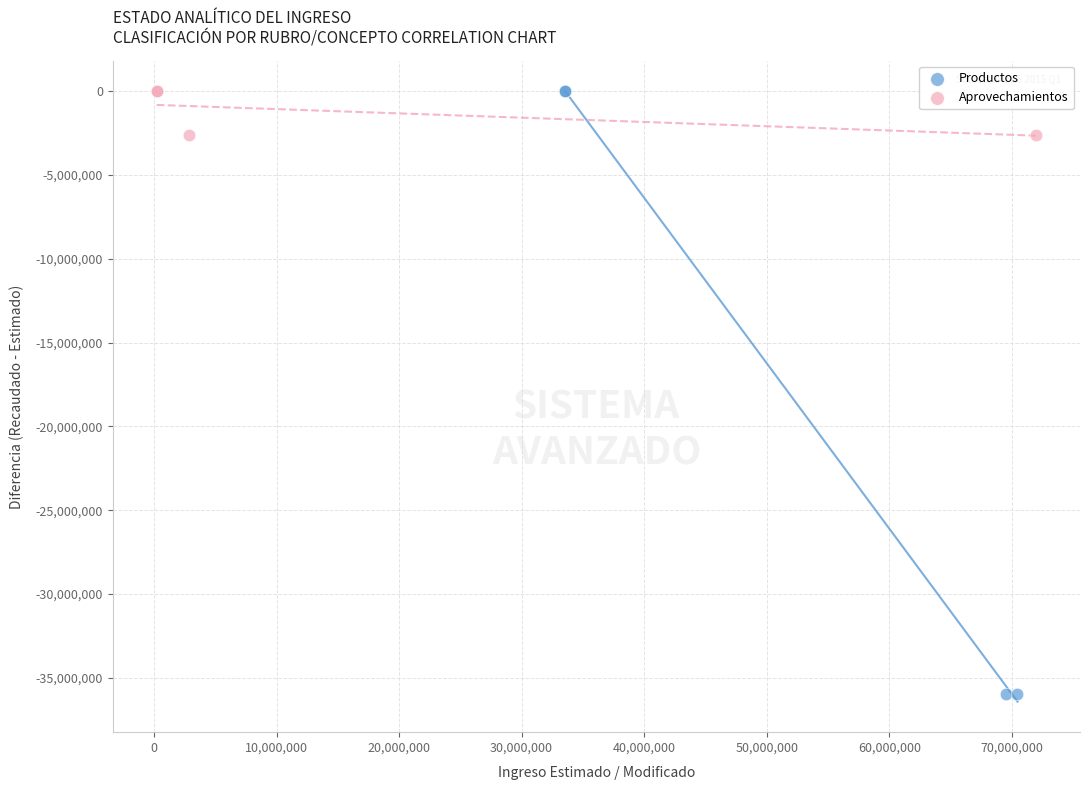

Which series reaches the minimum Y coordinate?

Productos